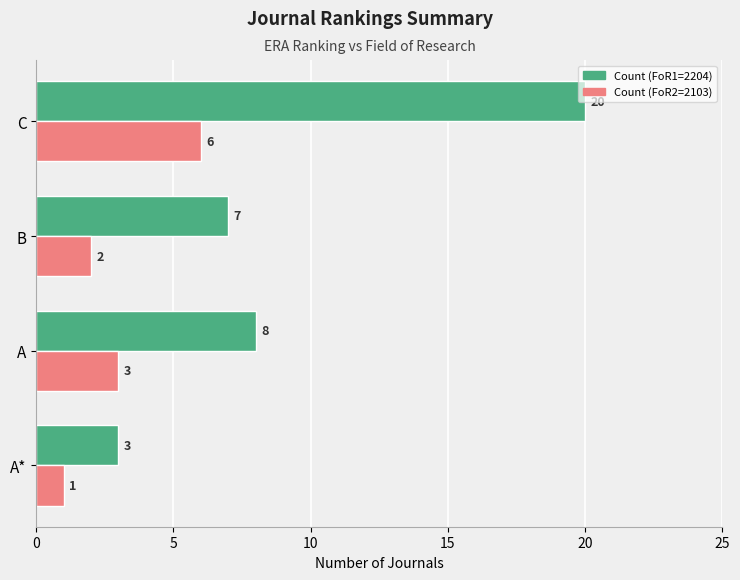

What is the difference between the maximum and second lowest values in the Count (FoR2=2103) series?

4